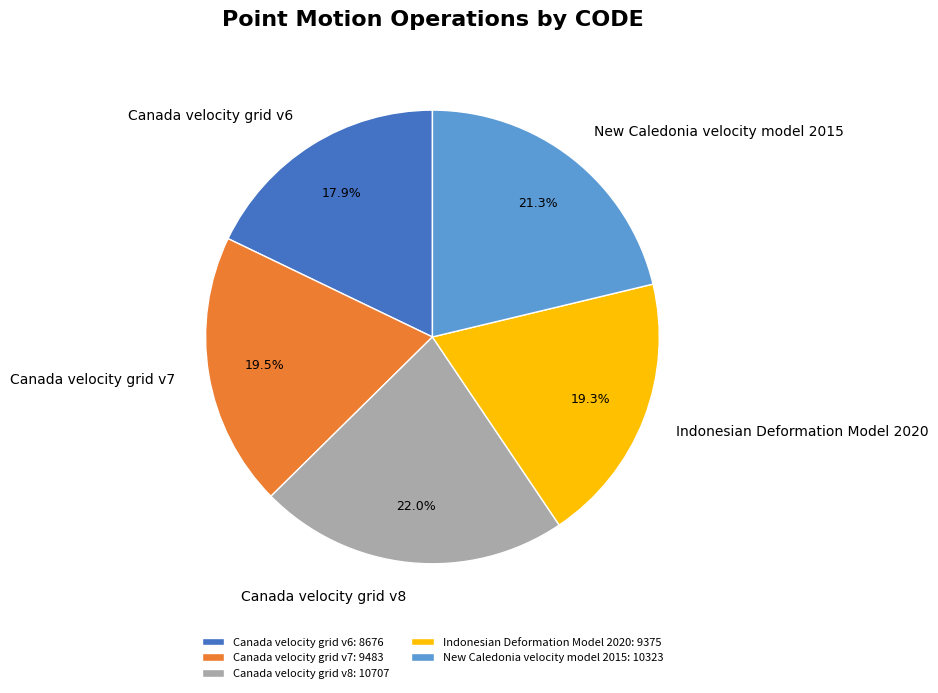

Between Canada velocity grid v8 and New Caledonia velocity model 2015, which is larger?

Canada velocity grid v8